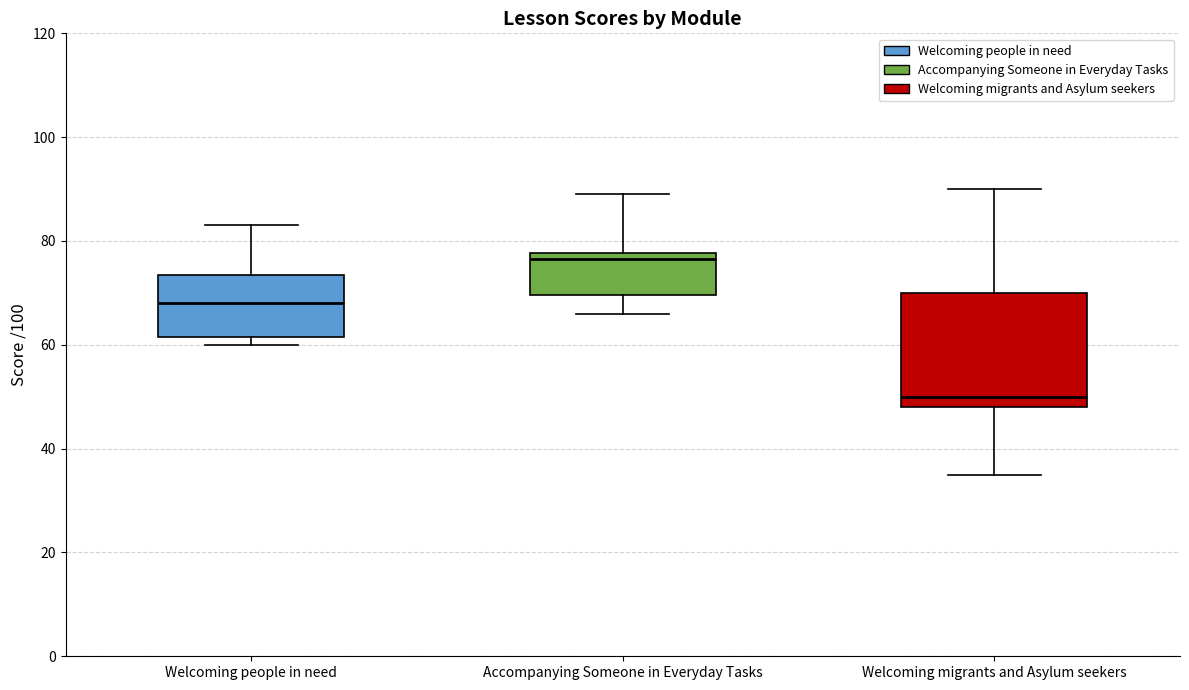

Reading left to right, read every box against the y-axis: the position of its median line, the range the box covers, and the ends of its whiskers. The values are not printed on the chart, so give them approximately, as read against the axis.

Welcoming people in need: median 68, box 62 to 74, whiskers 60 to 84
Accompanying Someone in Everyday Tasks: median 76, box 70 to 78, whiskers 66 to 90
Welcoming migrants and Asylum seekers: median 50, box 48 to 70, whiskers 36 to 90